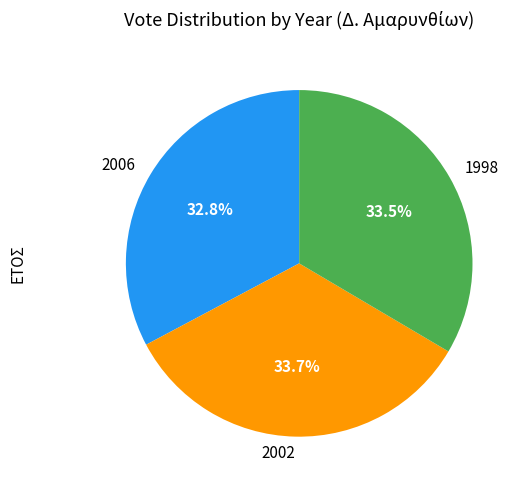

Is there any slice that represents more than half of the pie?

No